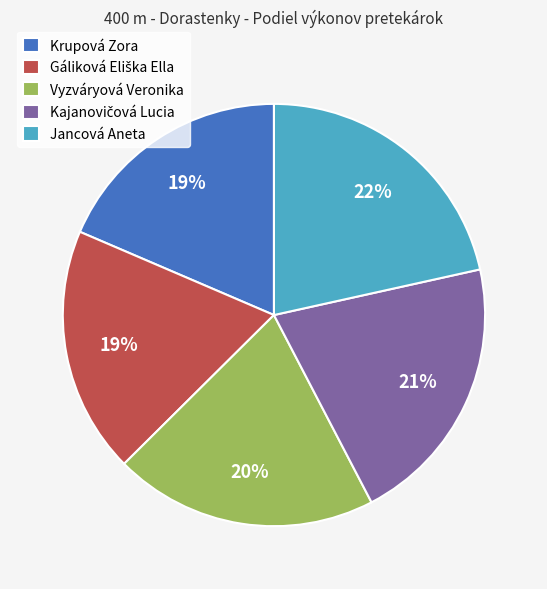

To the nearest percent, what percentage of the pie is Krupová Zora?

19%